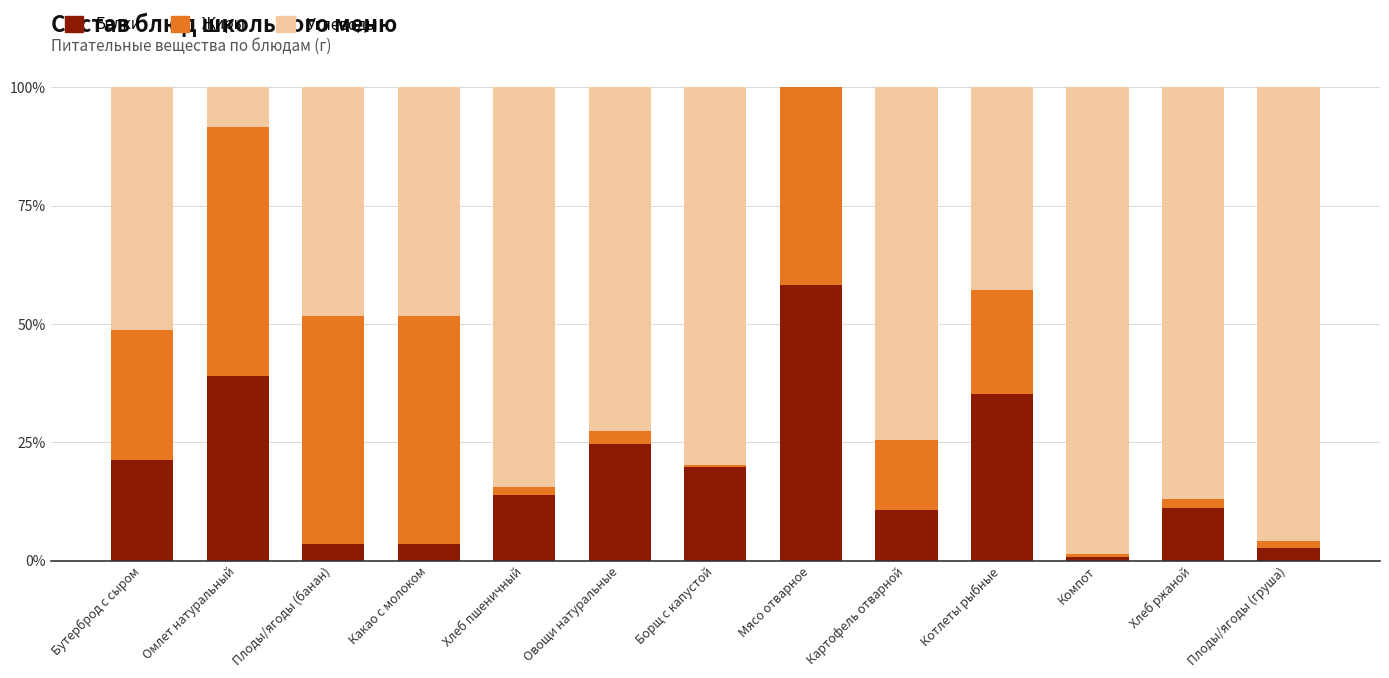

What value does the Белки series have at Плоды/ягоды (банан)?

3.4